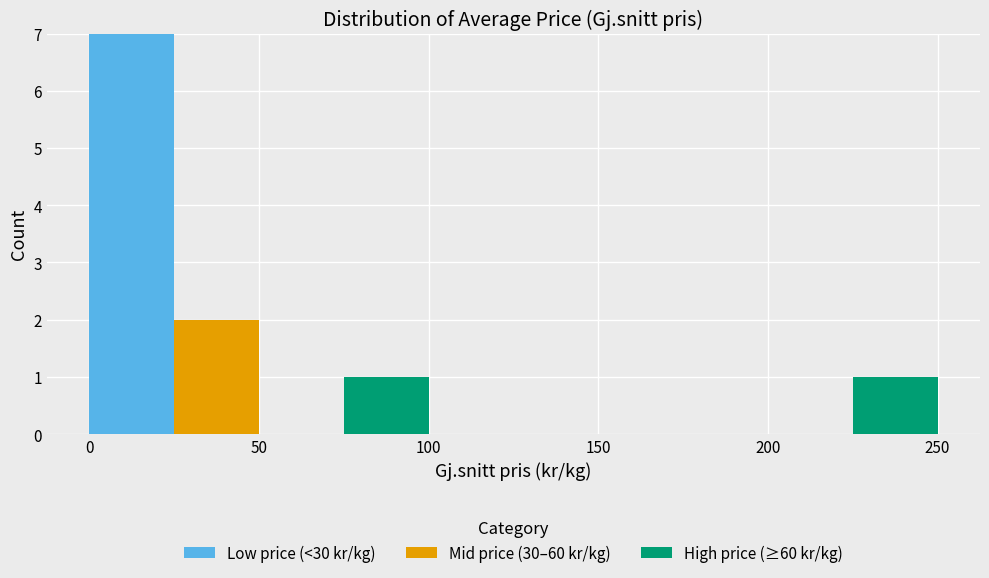

Reading left to right, list every stacked bar in this chart as the range it spans on the x-axis followed by its total height. The values are not printed on the chart, so give them approximately, as read against the axis.

0 to 25: 7
25 to 50: 2
50 to 75: 0
75 to 100: 1
100 to 125: 0
125 to 150: 0
150 to 175: 0
175 to 200: 0
200 to 225: 0
225 to 250: 1